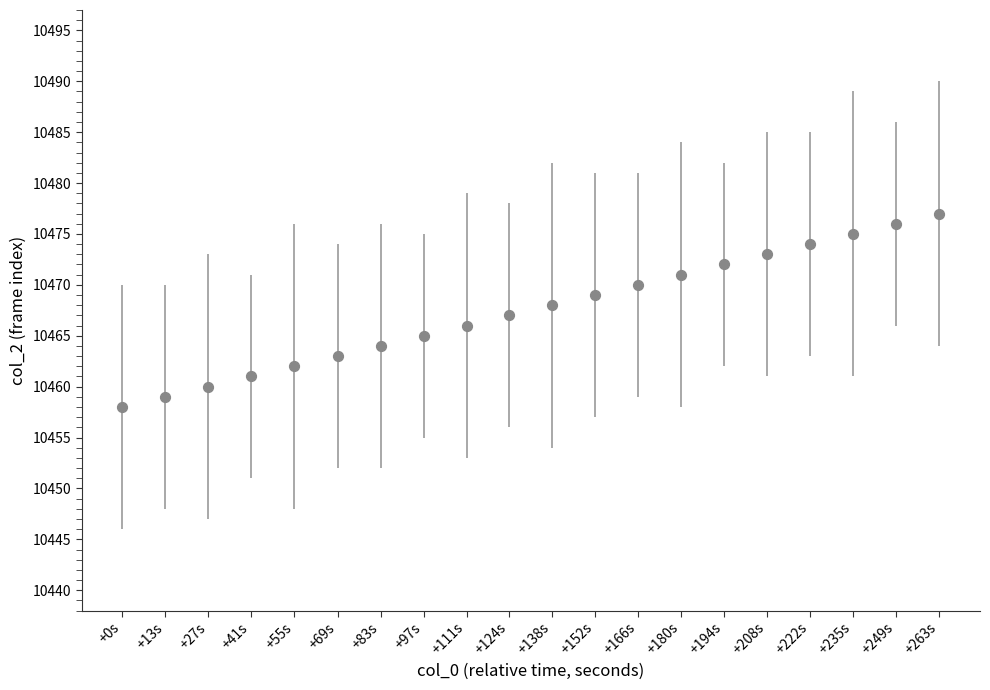

What is the range of Y values (max minus min)?

19